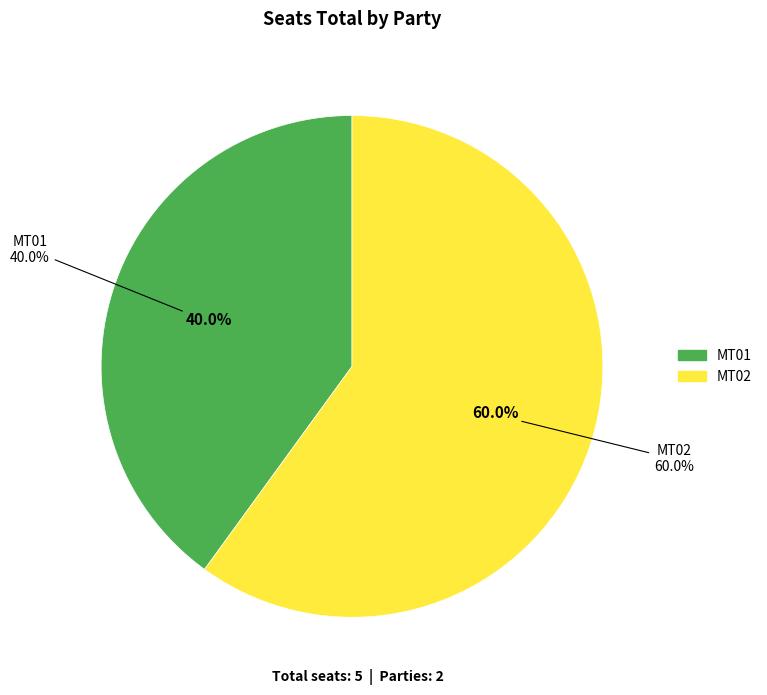

Rank the categories by value from lowest to highest.

MT01, MT02